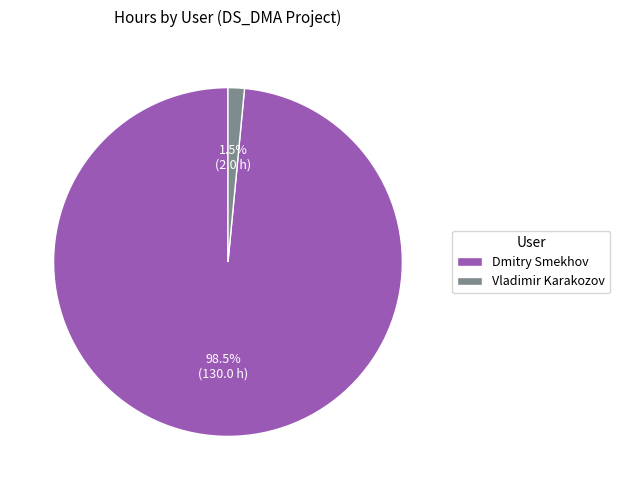

To the nearest percent, what is the average slice percentage?

50%